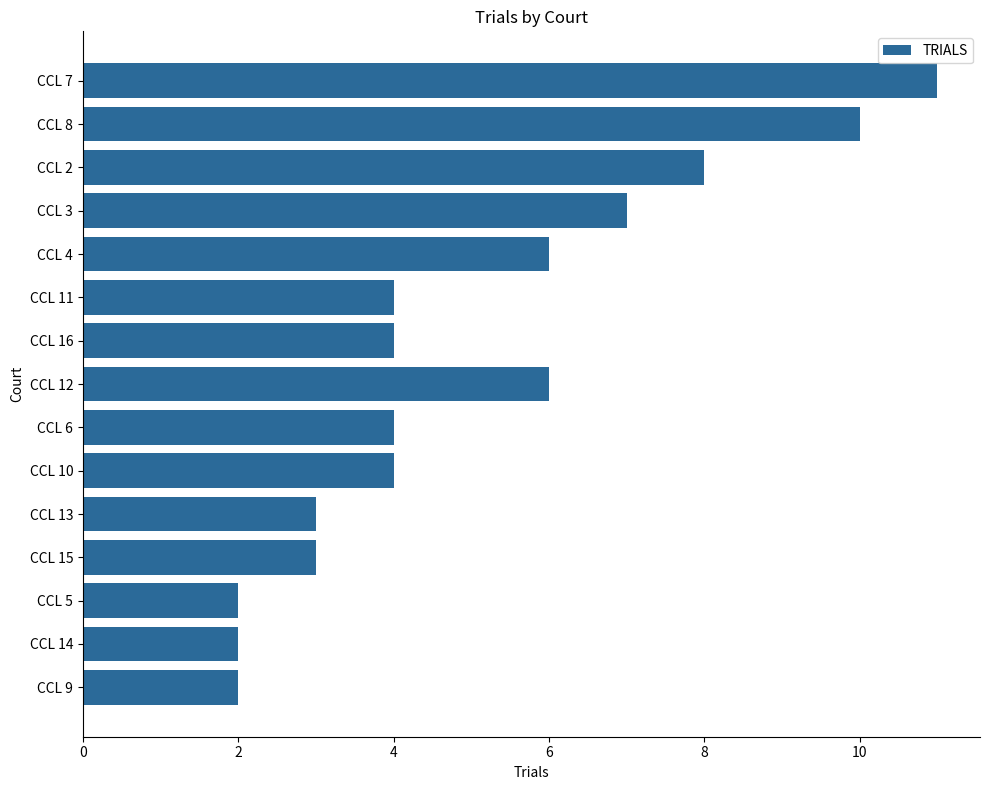

What is the difference between the maximum and minimum values?

9